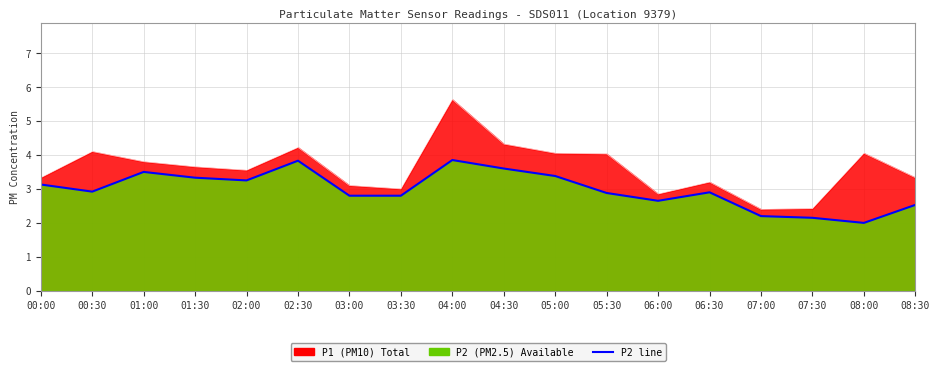

Reading left to right, list all the values displayed in this chart.

3.1	2.9	3.5	3.3	3.2	3.8	2.8	2.8	3.9	3.6	3.4	2.9	2.6	2.9	2.2	2.1	2.0	2.5